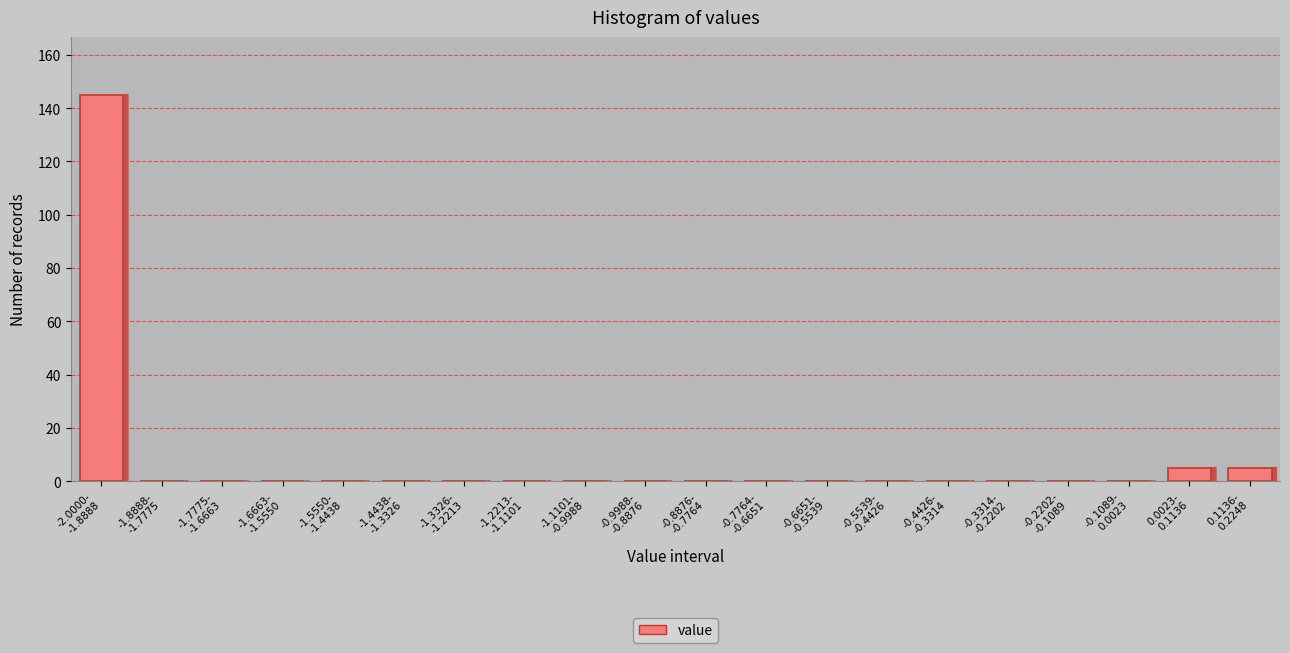

What is the sum of all values?

155